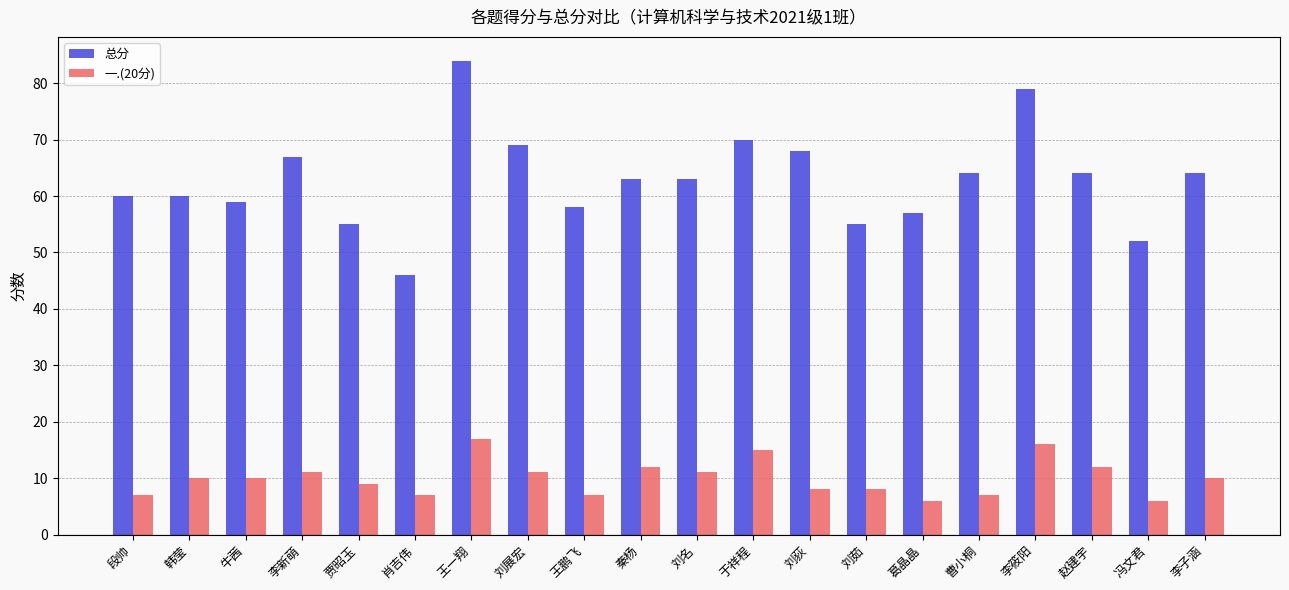

What position from the left is 刘茹?

14